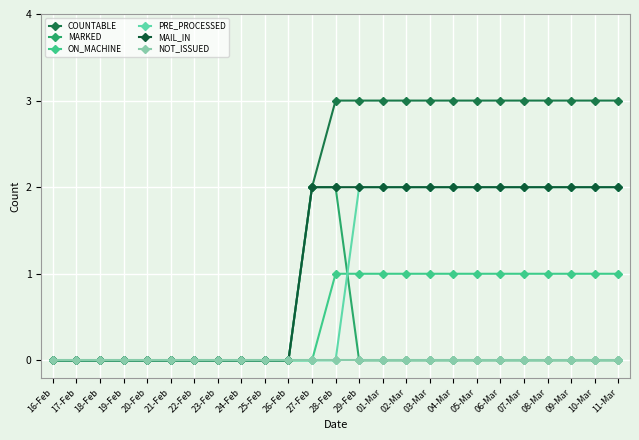

What is the sum of all COUNTABLE values?

41